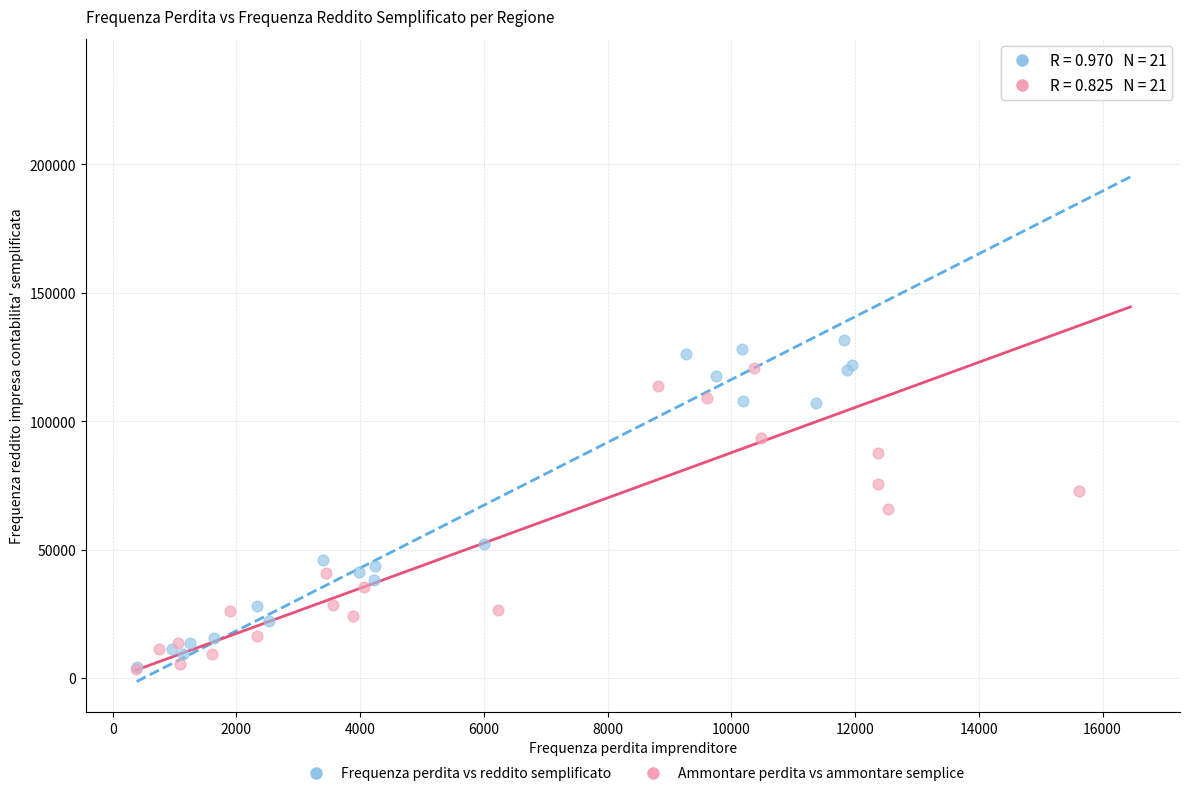

What are all the series names shown in the legend?

Frequenza perdita vs reddito semplificato, Ammontare perdita vs ammontare semplice